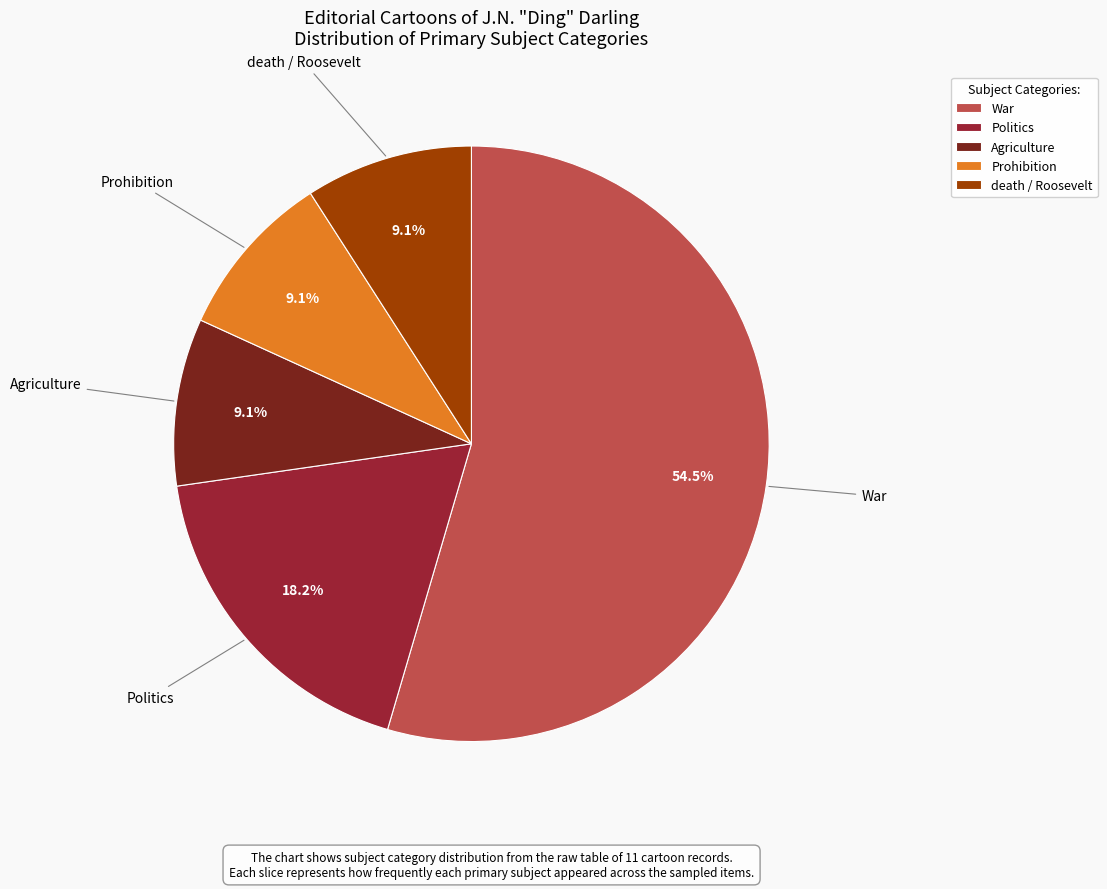

Combined, do Agriculture and Politics account for over 50%?

No